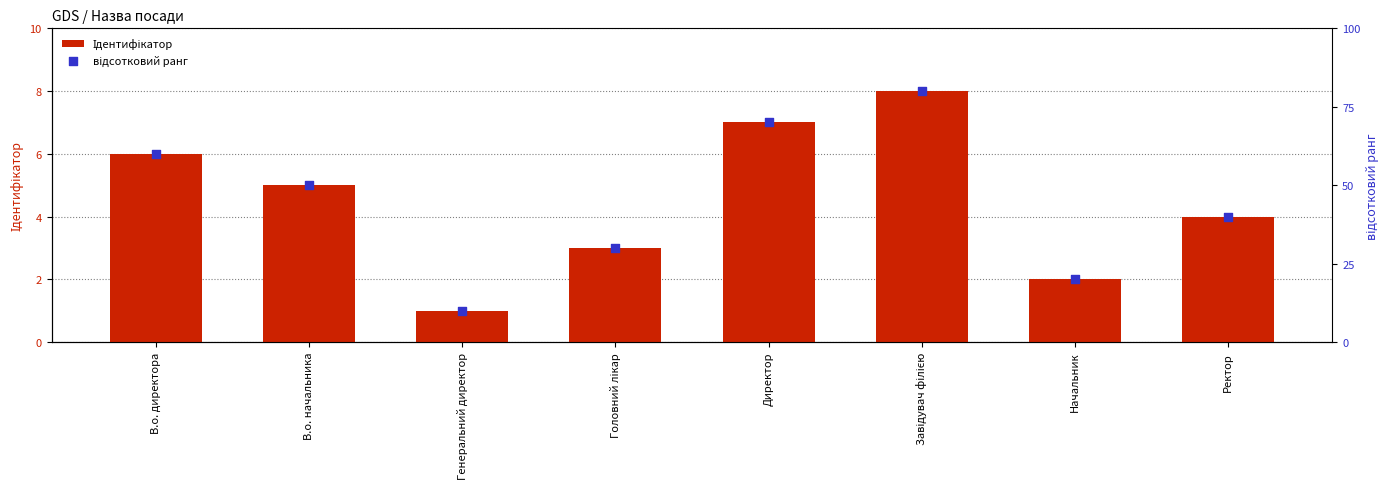

Which series has the largest total across all categories?

відсотковий ранг